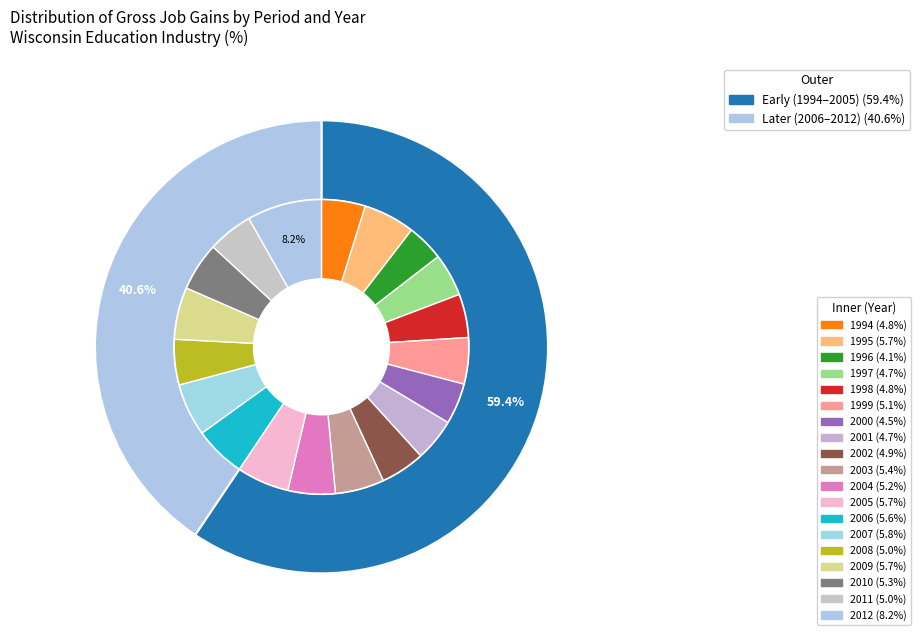

Combined, what portion of the pie is 1997 and 2006?

10.3%